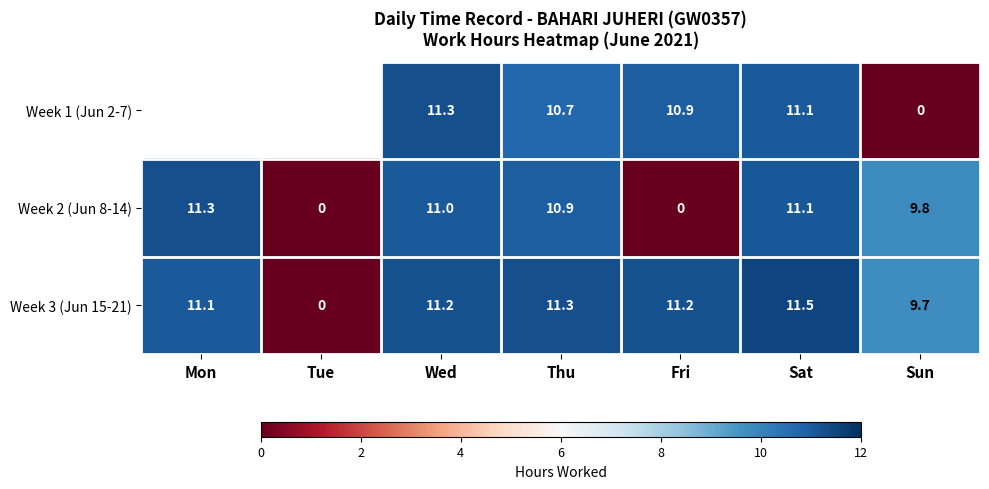

How many distinct data groups are displayed?

3